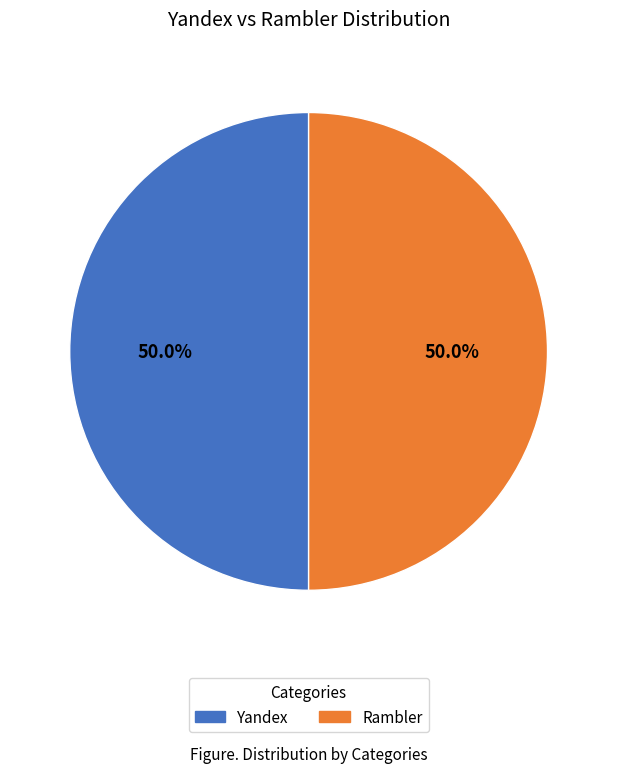

What percentage do Rambler and Yandex together represent?

100.0%